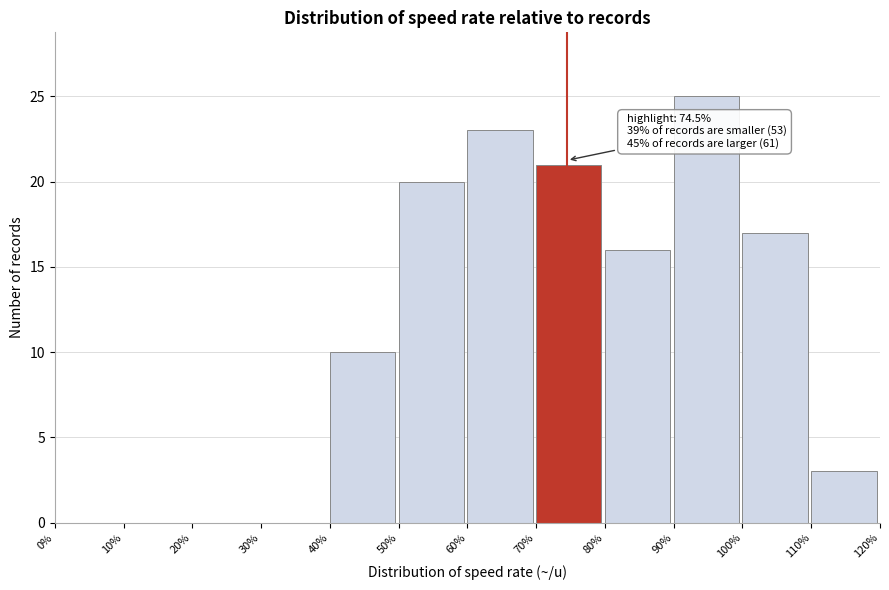

Which range on the x-axis has the tallest bar?

90% to 100%